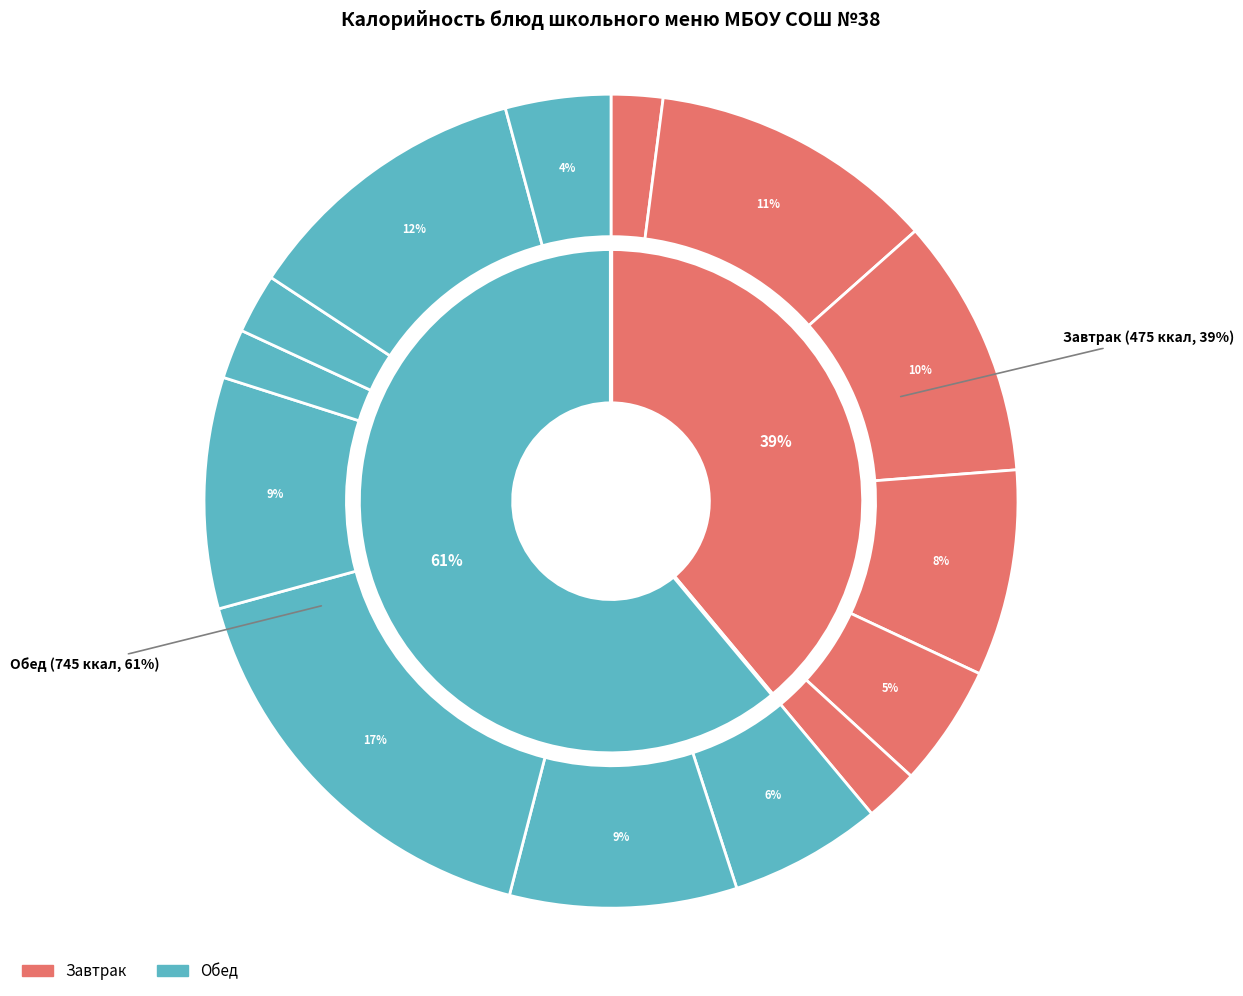

To the nearest percent, what percentage of the pie is хлеб ржаной (завтрак)?

2%